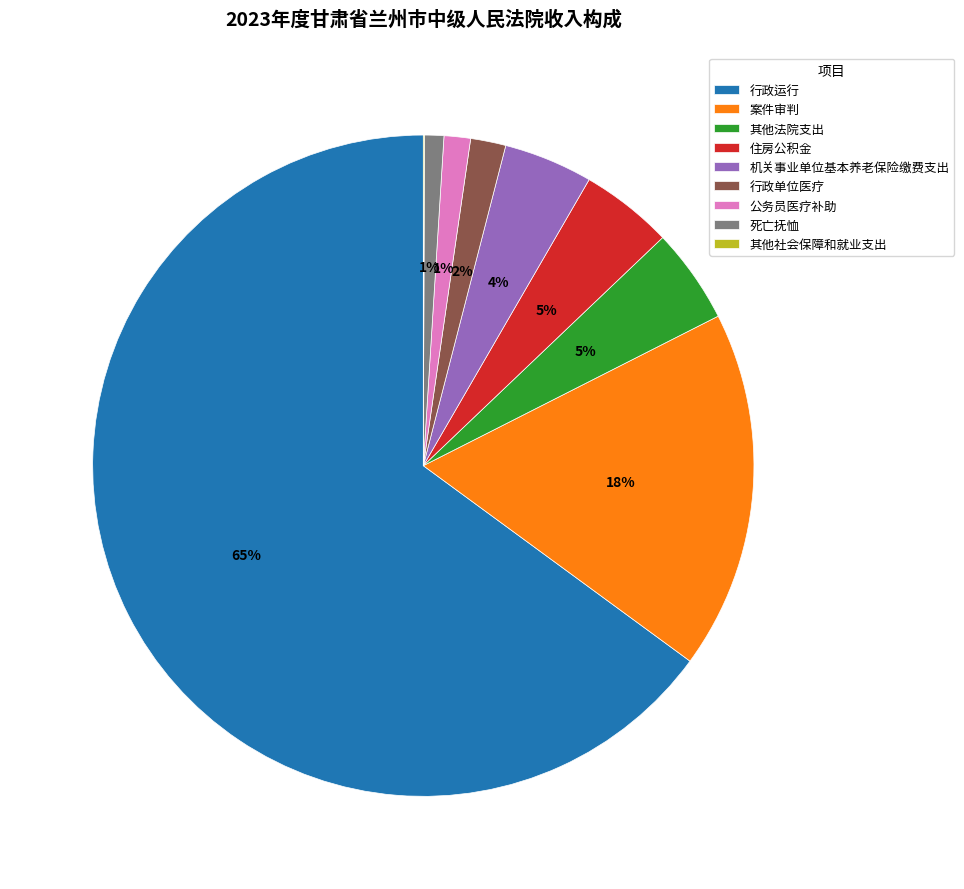

To the nearest percent, what is the average slice percentage?

11%